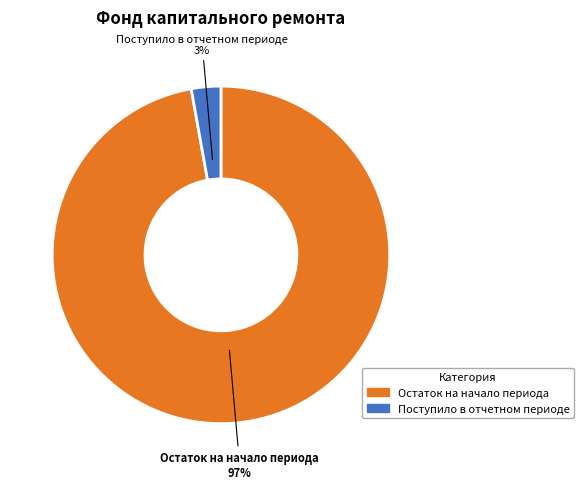

Is there any slice that represents more than half of the pie?

Yes